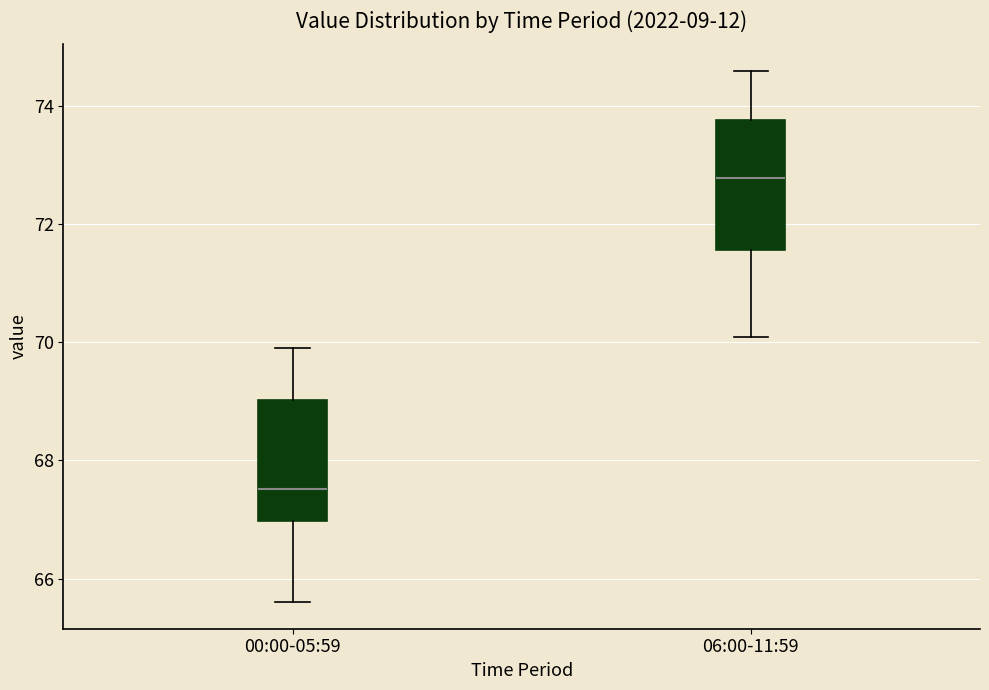

Reading left to right, transcribe this box plot: for each box, give where its median line is, the range the box spans, and where its two whiskers end, as read against the y-axis. The values are not printed on the chart, so give them approximately, as read against the axis.

00:00-05:59: median 67.6, box 67.0 to 69.0, whiskers 65.6 to 70.0
06:00-11:59: median 72.8, box 71.6 to 73.8, whiskers 70.2 to 74.6